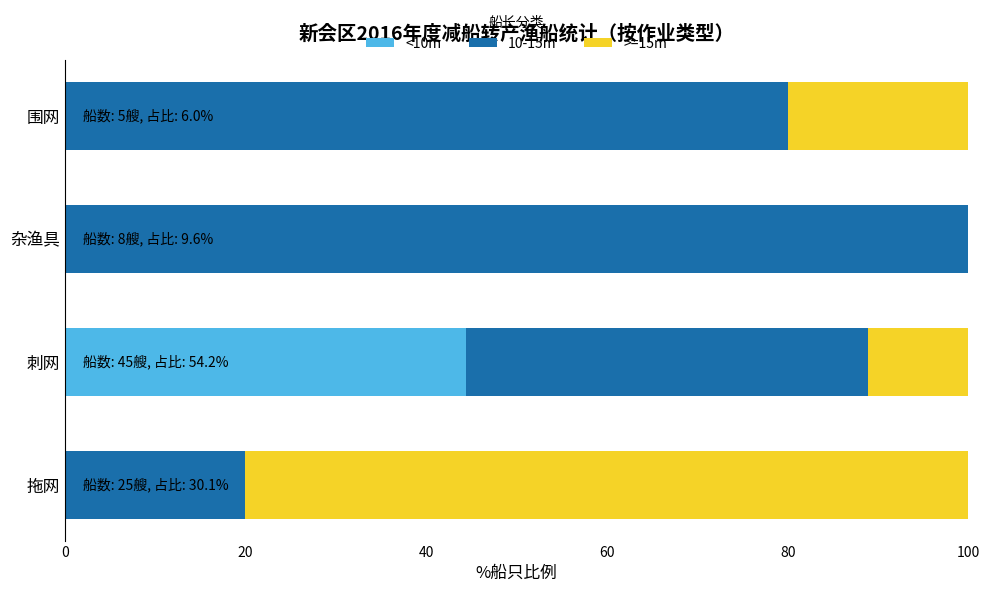

The value of <10m at 刺网 is 15.3. True or false?

False